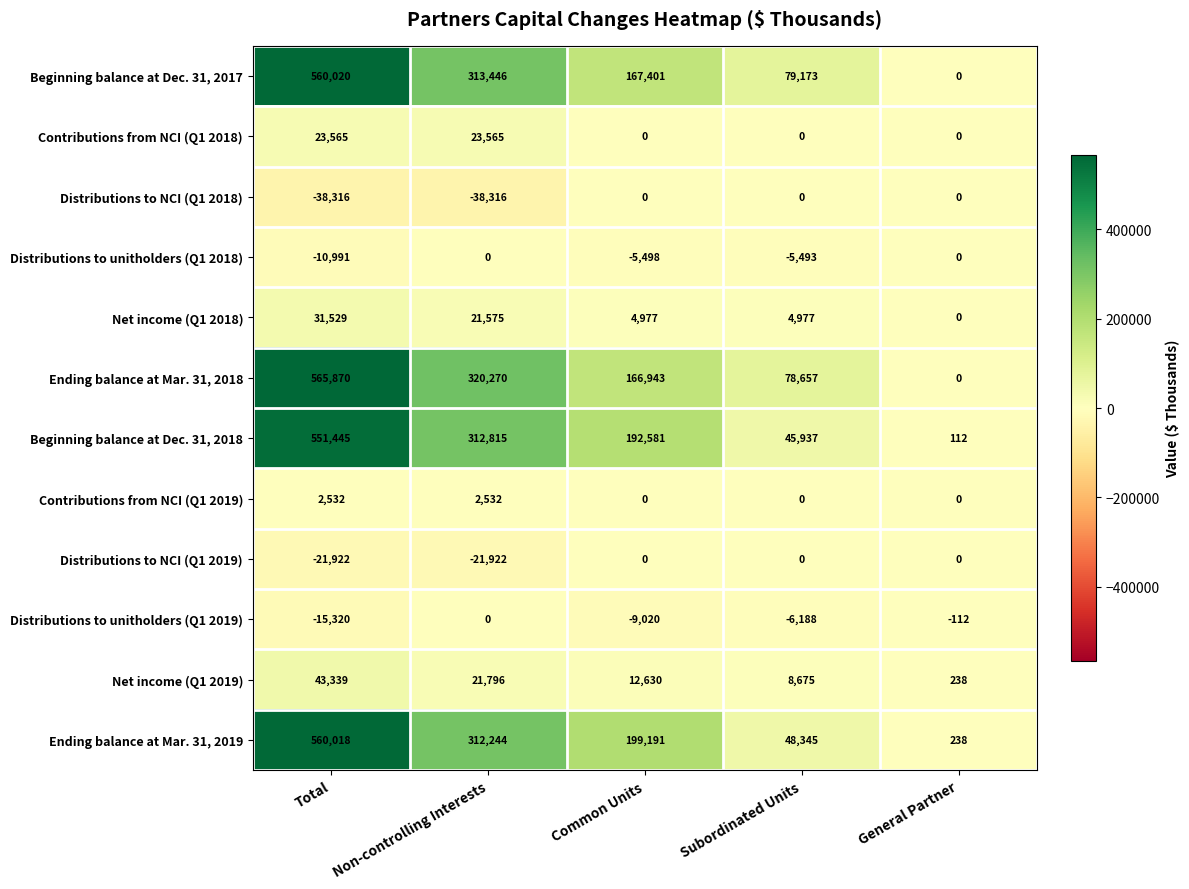

Which series changed the most between Total and Subordinated Units?

Ending balance at Mar. 31, 2019